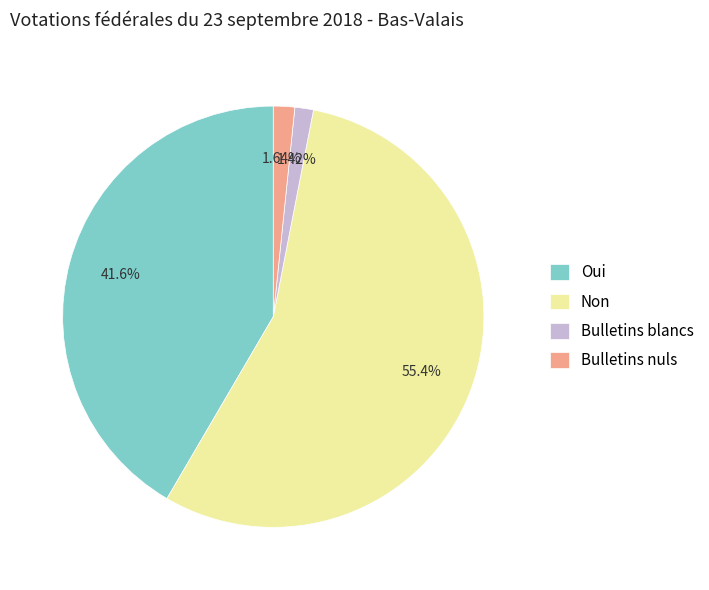

True or false: Bulletins blancs accounts for 1% of the total.

True